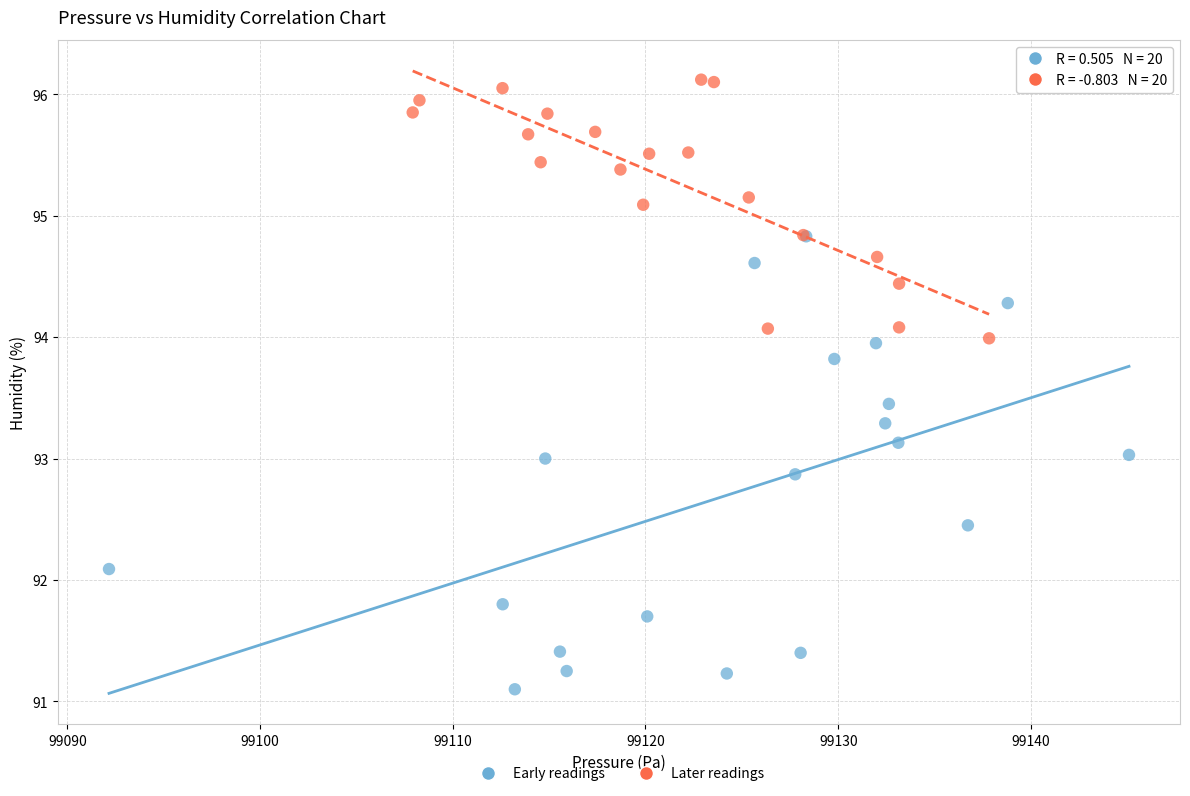

Which series contains the lowest Y value?

Early readings